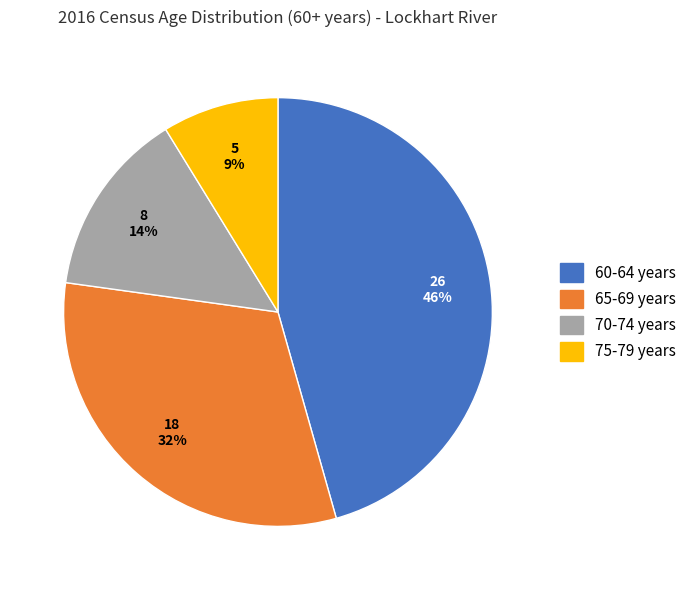

What is the smallest slice in the pie chart?

75-79 years